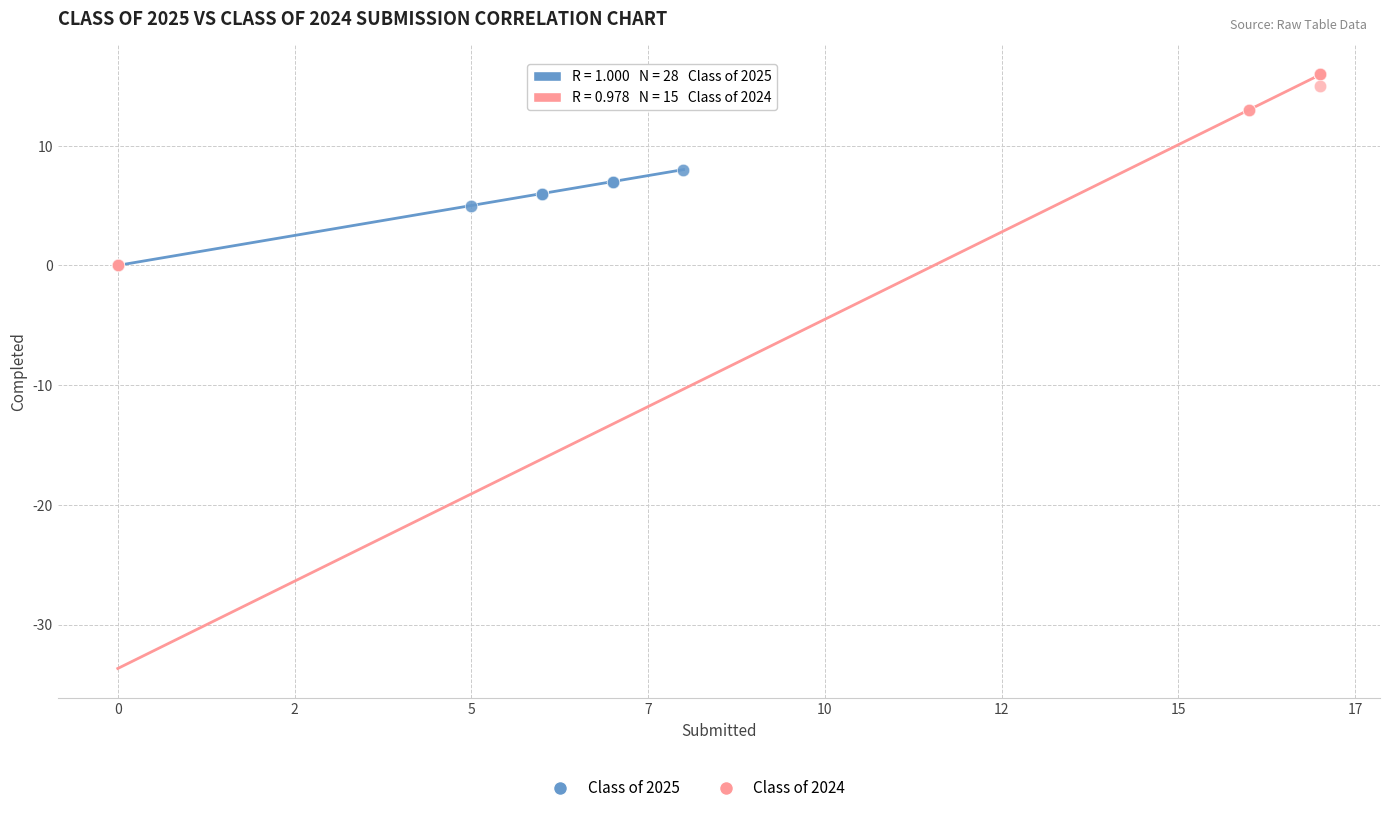

Which series reaches the maximum Y coordinate?

Class of 2024